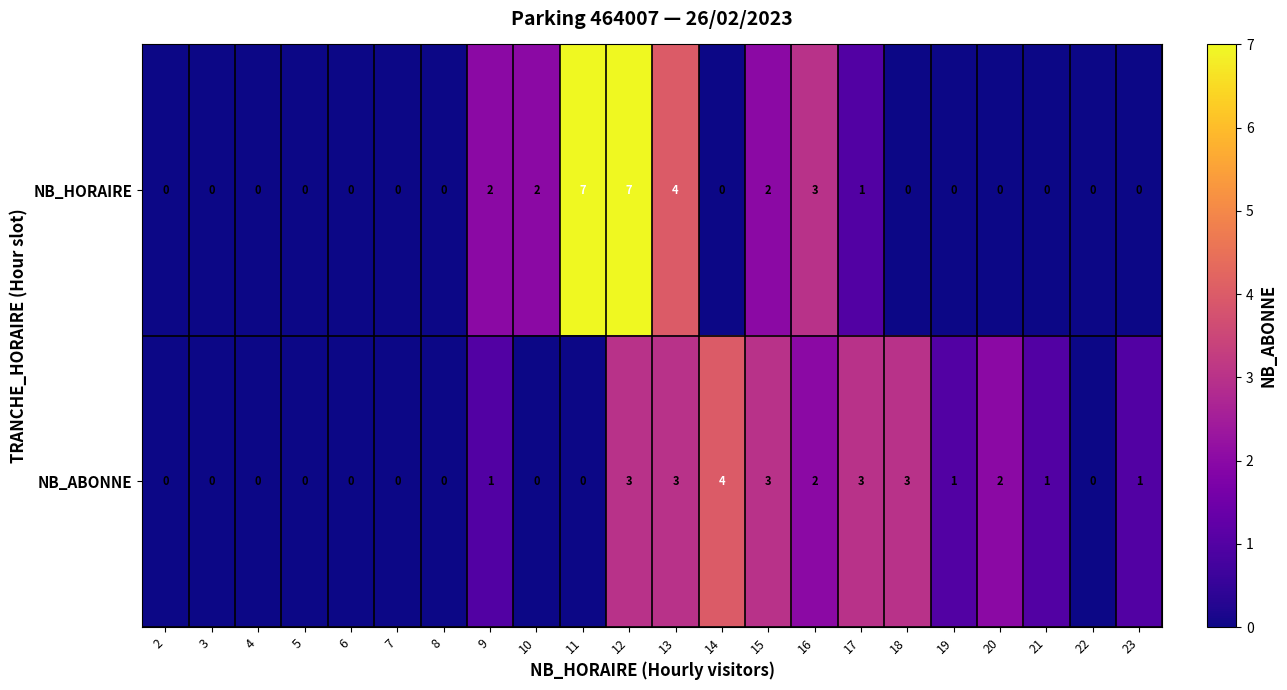

How many values in the NB_ABONNE series are below 1?

10